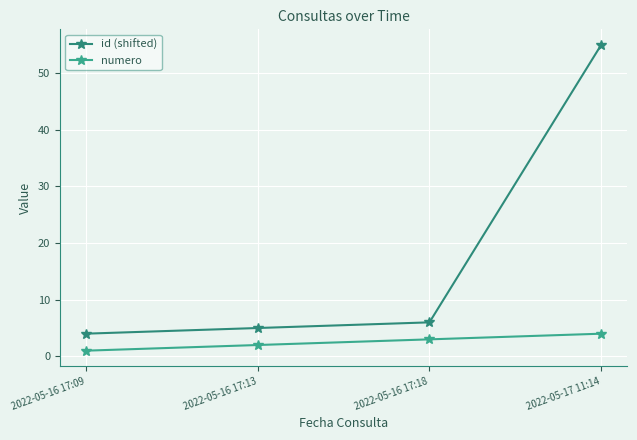

Reading left to right, extract all data points from this chart.

id (shifted): 4	5	6	55
numero: 1	2	3	4